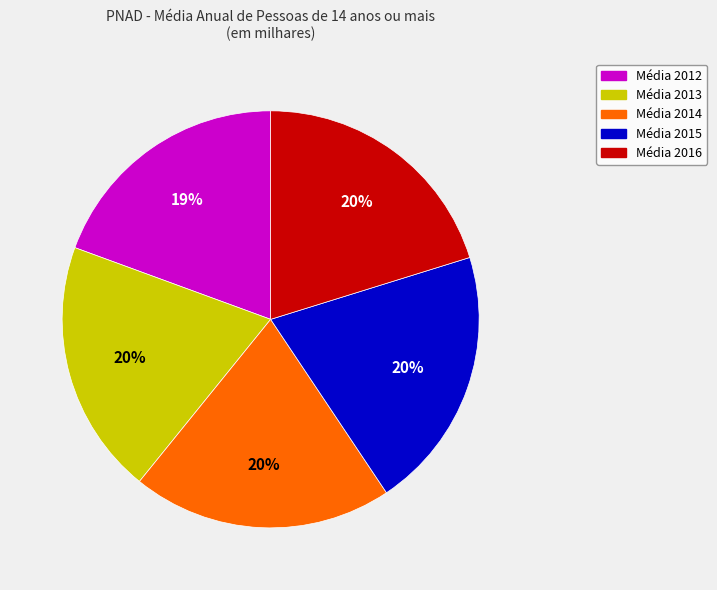

The Média 2012 slice represents 19% of the pie. True or false?

True